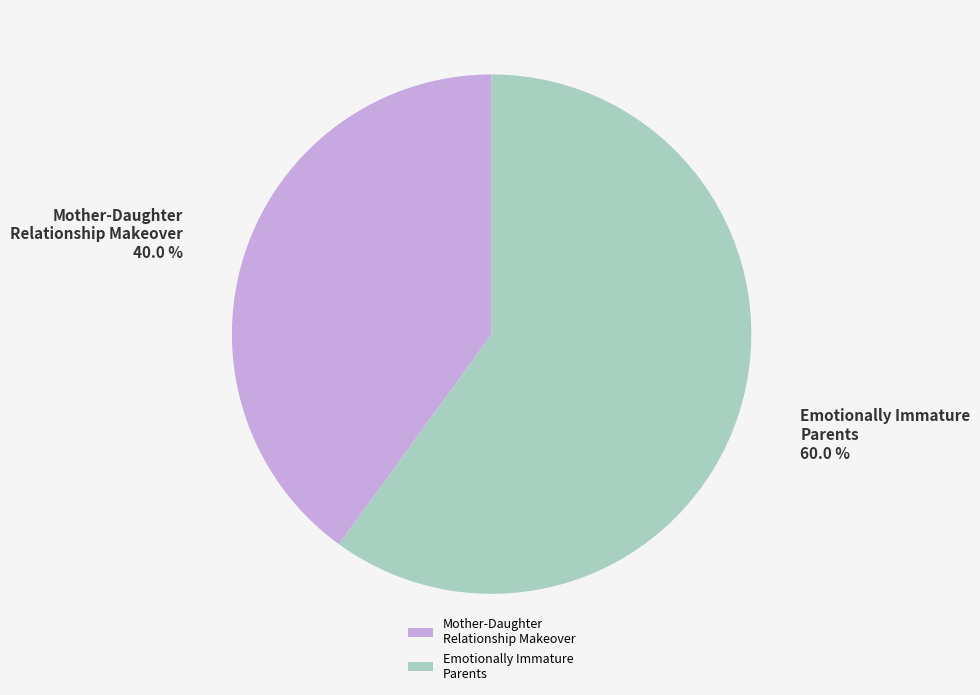

Rank the categories by value from highest to lowest.

Emotionally Immature Parents, Mother-Daughter Relationship Makeover